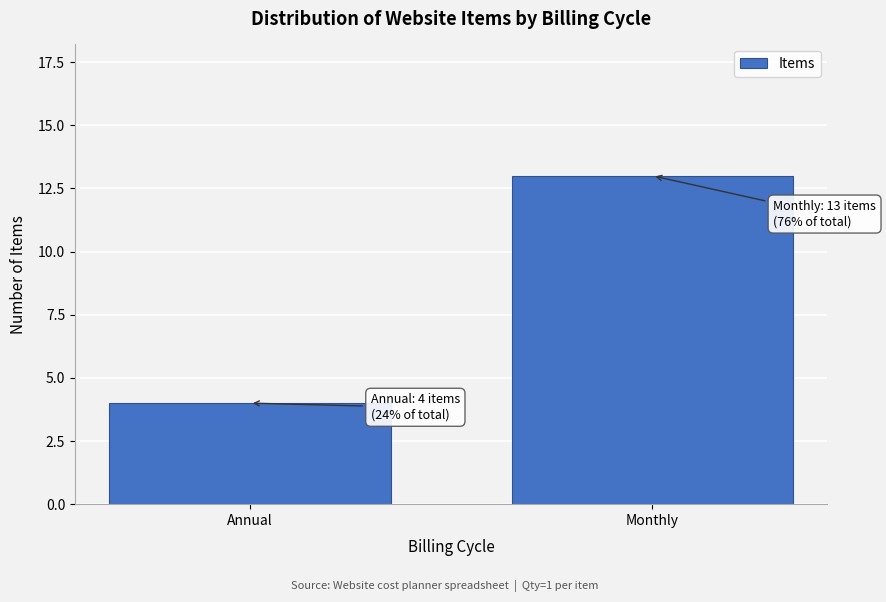

Reading right to left, transcribe all the data shown in this chart.

13	4